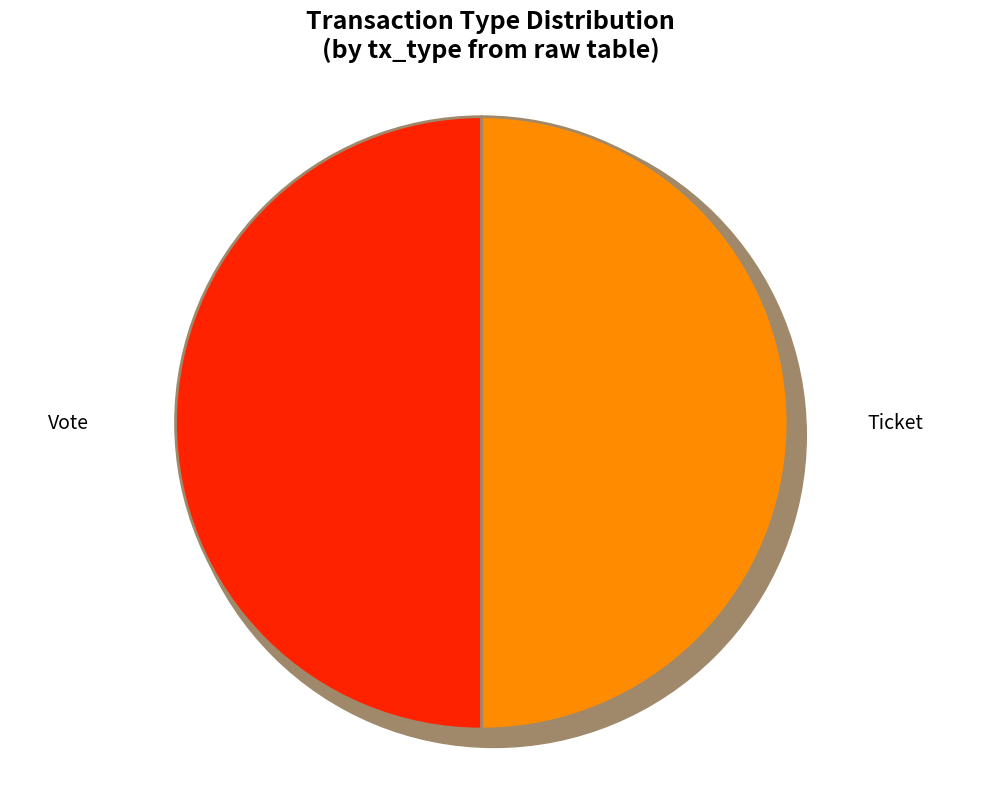

How many slices are in this pie chart?

2